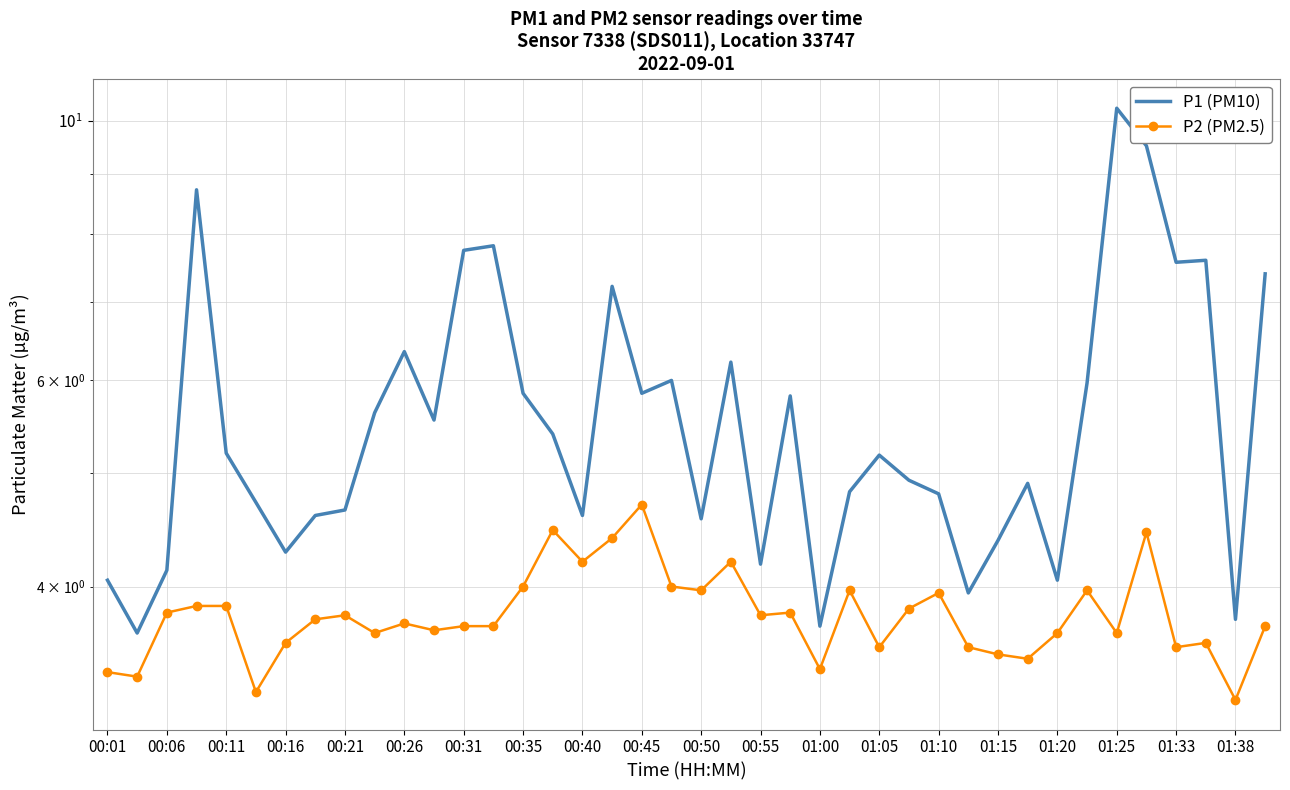

How many interior local peaks does the P2 (PM2.5) series have?

11